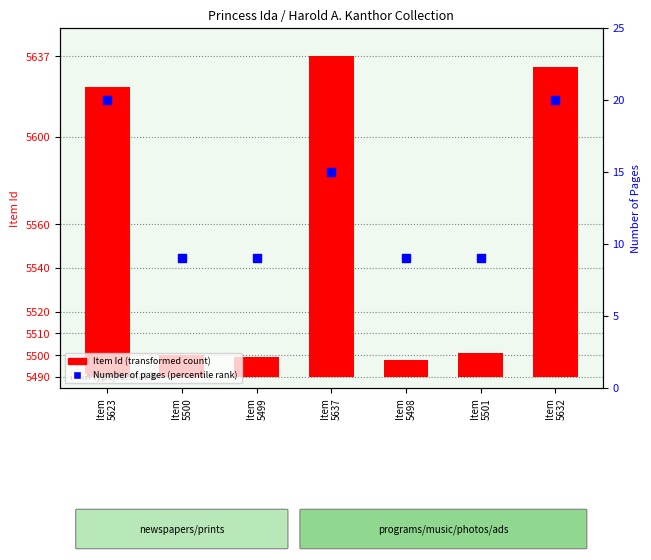

Which series has the largest total across all categories?

Item Id (transformed count)